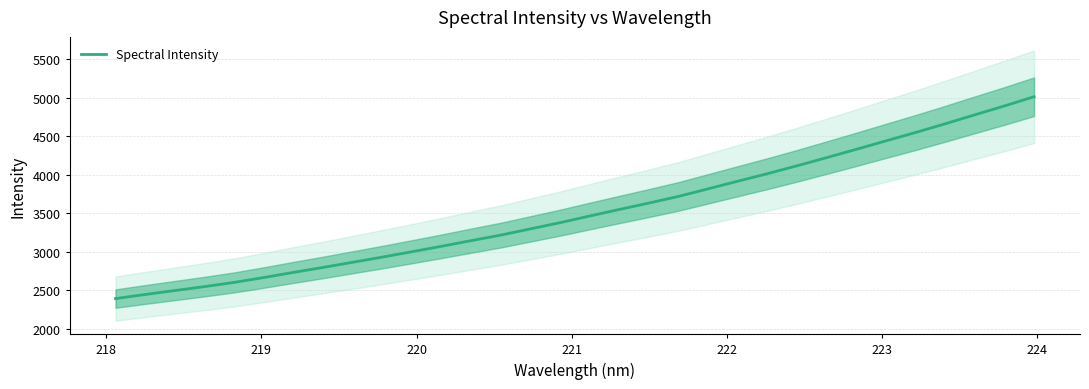

What is the minimum value shown in the chart?

2391.1